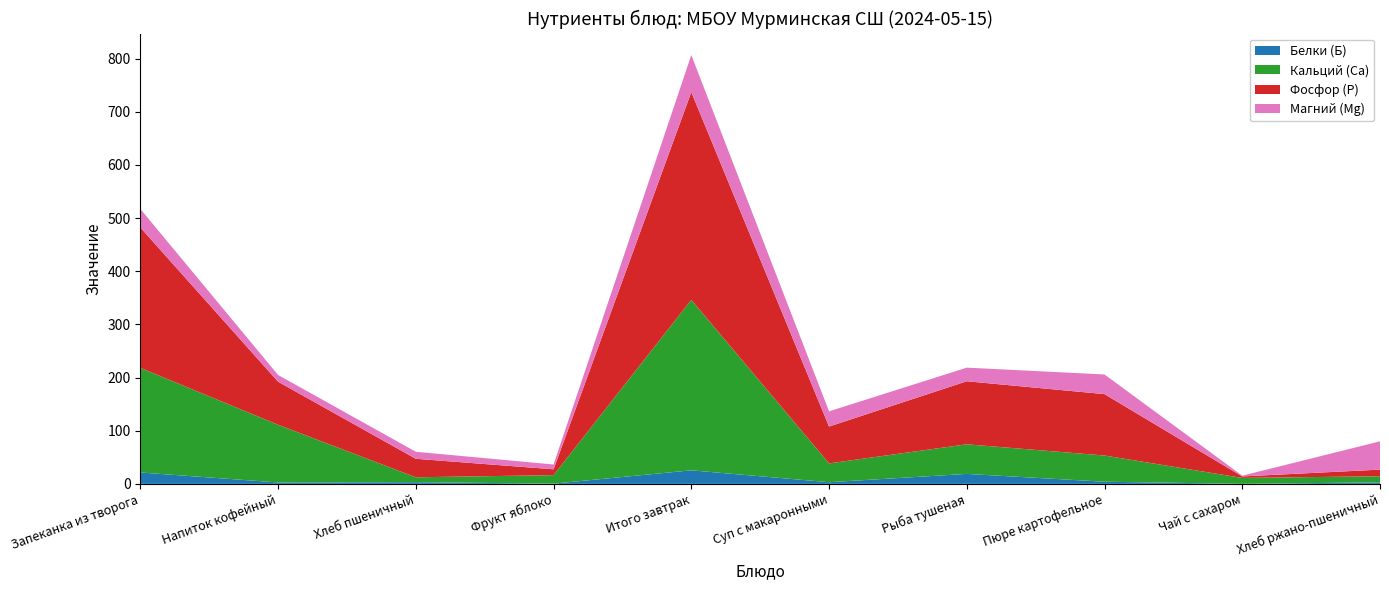

Reading right to left, transcribe all the data shown in this chart.

Белки (Б): Хлеб ржано-пшеничный=2.8	Чай с сахаром=0.1	Пюре картофельное=4.0	Рыба тушеная=18.7	Суп с макаронными=3.1	Итого завтрак=25.4	Фрукт яблоко=0.4	Хлеб пшеничный=3.2	Напиток кофейный=2.6	Запеканка из творога=21.4
Кальций (Ca): Хлеб ржано-пшеничный=11.5	Чай с сахаром=11.1	Пюре картофельное=49.3	Рыба тушеная=55.7	Суп с макаронными=35.4	Итого завтрак=320.7	Фрукт яблоко=16.0	Хлеб пшеничный=9.2	Напиток кофейный=108.5	Запеканка из творога=196.8
Фосфор (P): Хлеб ржано-пшеничный=12.5	Чай с сахаром=2.8	Пюре картофельное=115.5	Рыба тушеная=118.6	Суп с макаронными=69.3	Итого завтрак=390.9	Фрукт яблоко=11.0	Хлеб пшеничный=34.8	Напиток кофейный=81.0	Запеканка из творога=264.1
Магний (Mg): Хлеб ржано-пшеничный=53.2	Чай с сахаром=1.4	Пюре картофельное=37.0	Рыба тушеная=25.6	Суп с макаронными=28.6	Итого завтрак=69.7	Фрукт яблоко=9.0	Хлеб пшеничный=13.2	Напиток кофейный=12.6	Запеканка из творога=34.8